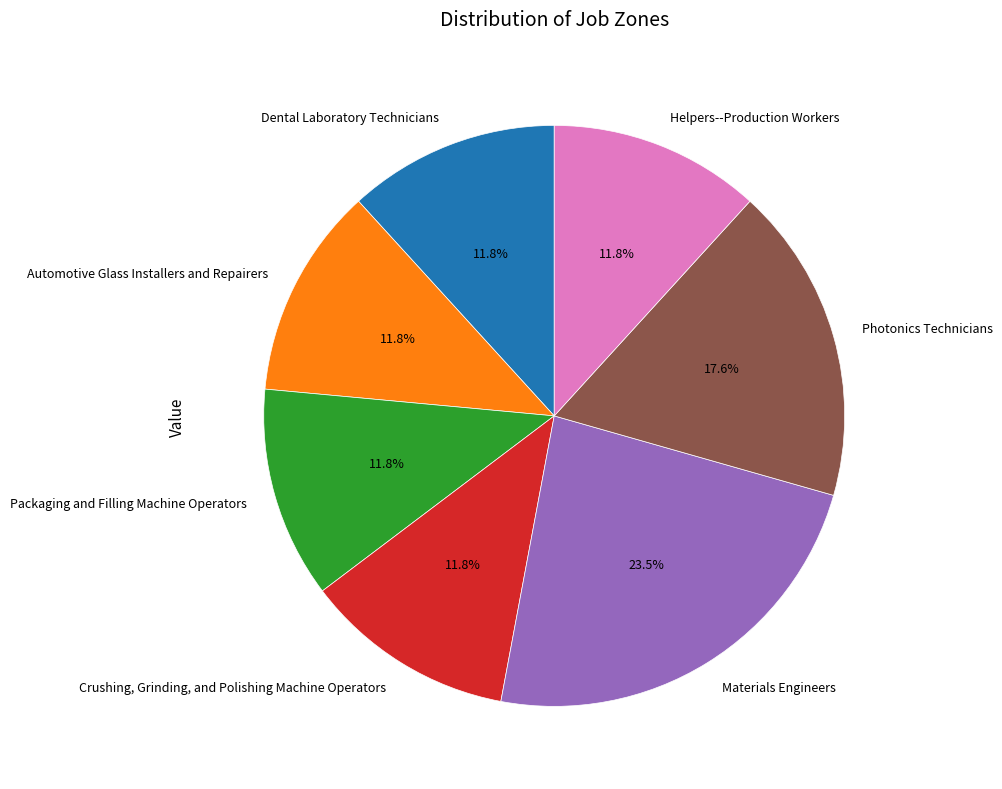

To the nearest percent, what is the difference between the largest and smallest slice percentages?

12%